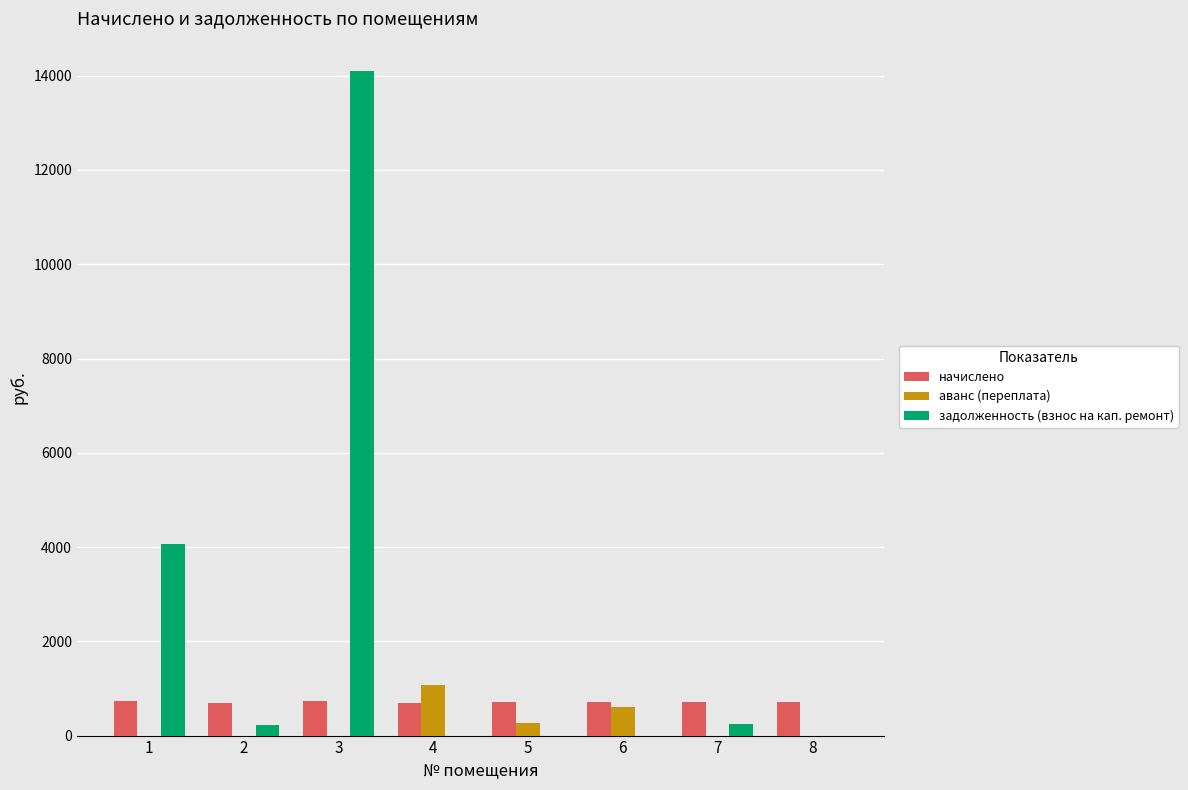

Between 1 and 6, which series saw the biggest shift?

задолженность (взнос на кап. ремонт)